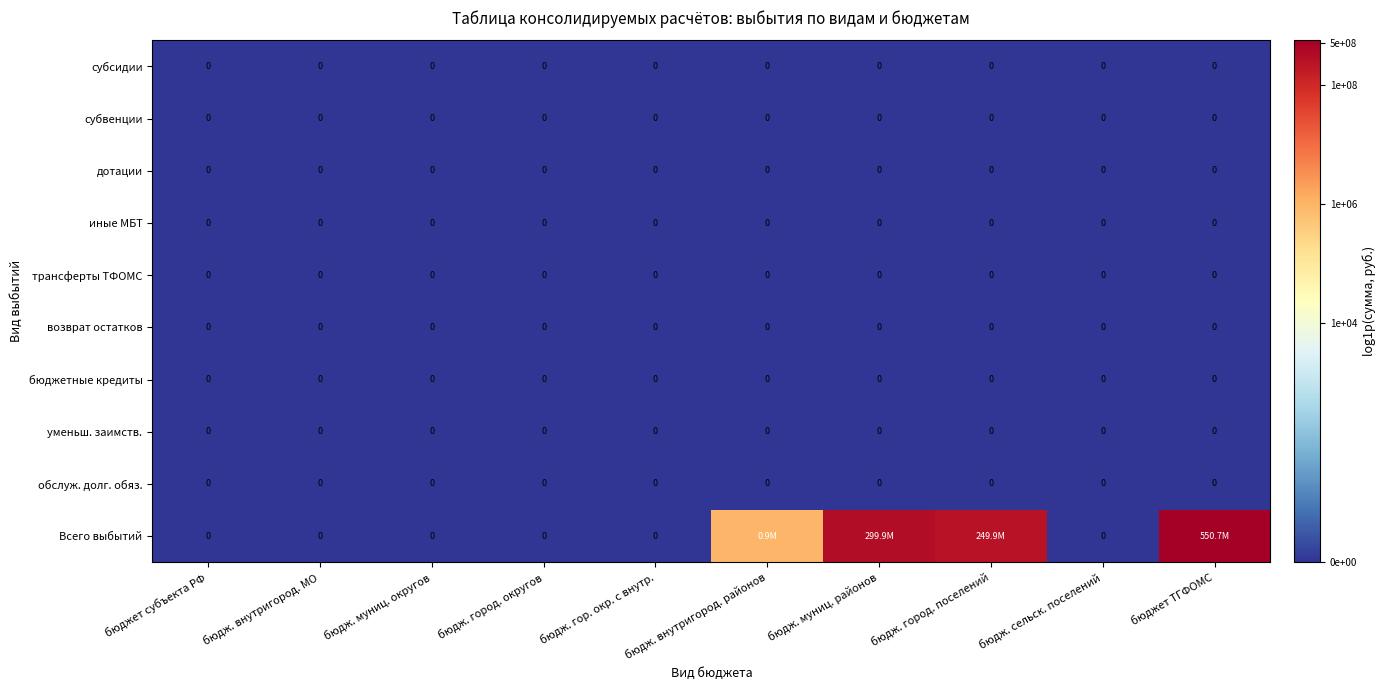

Between бюдж. сельск. поселений and бюджет субъекта РФ, which is larger?

бюдж. сельск. поселений